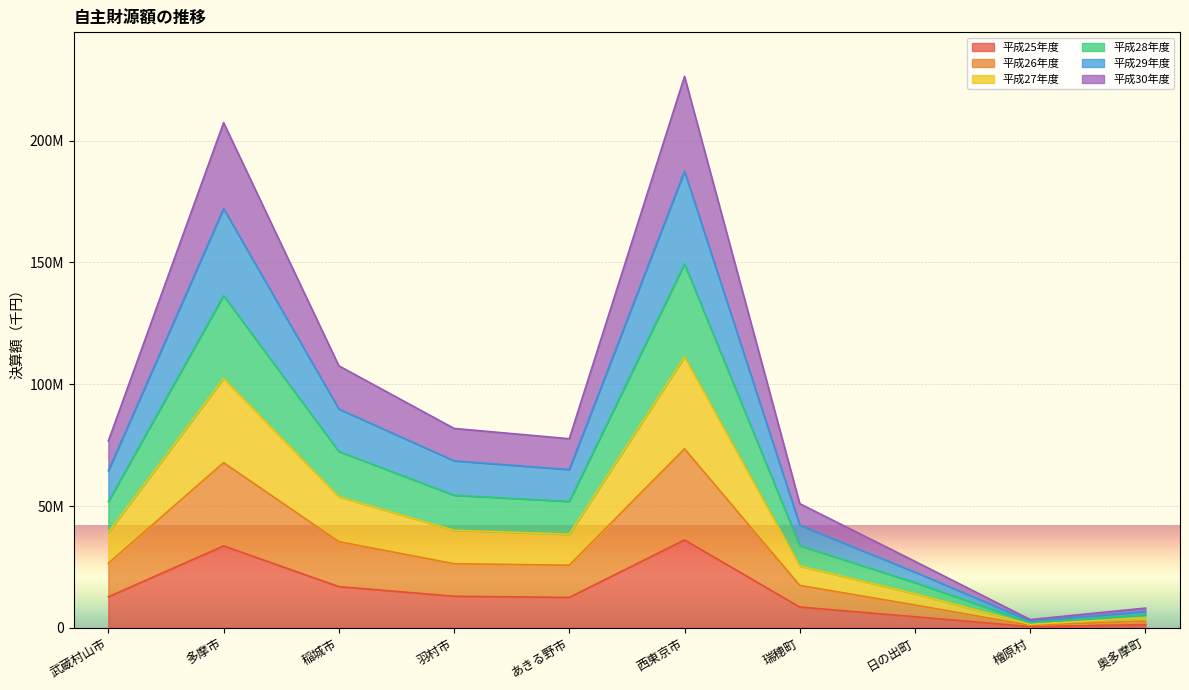

True or false: 平成27年度 has more than 1 points higher than both neighbors.

True